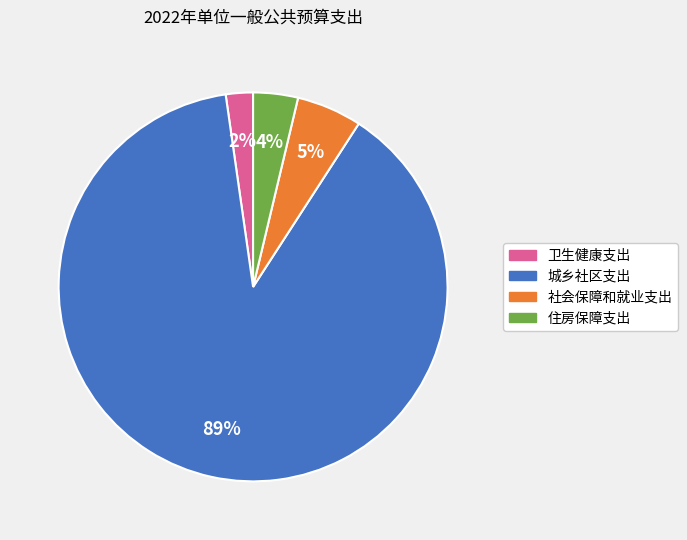

What is the smallest slice in the pie chart?

卫生健康支出